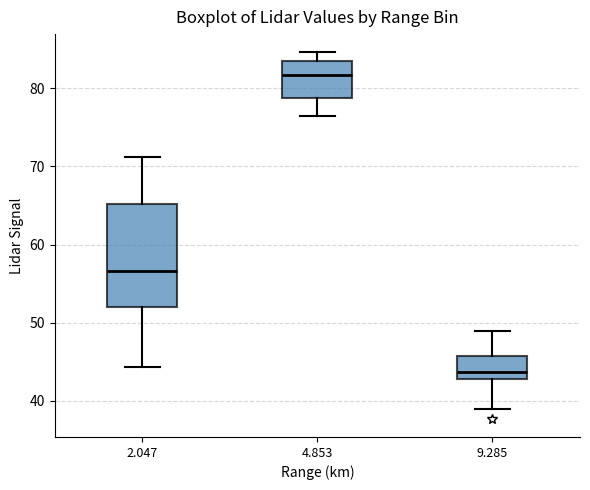

Reading left to right, transcribe this box plot: for each box, give where its median line is, the range the box spans, and where its two whiskers end, as read against the y-axis. The values are not printed on the chart, so give them approximately, as read against the axis.

2.047: median 57, box 52 to 65, whiskers 44 to 71
4.853: median 82, box 79 to 83, whiskers 77 to 85
9.285: median 44, box 43 to 46, whiskers 39 to 49